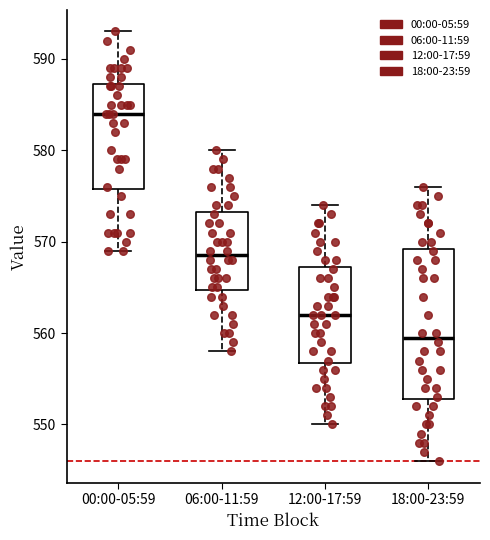

Reading left to right, read every box against the y-axis: the position of its median line, the range the box covers, and the ends of its whiskers. The values are not printed on the chart, so give them approximately, as read against the axis.

00:00-05:59: median 584, box 576 to 587, whiskers 569 to 593
06:00-11:59: median 569, box 565 to 573, whiskers 558 to 580
12:00-17:59: median 562, box 557 to 567, whiskers 550 to 574
18:00-23:59: median 560, box 553 to 569, whiskers 546 to 576